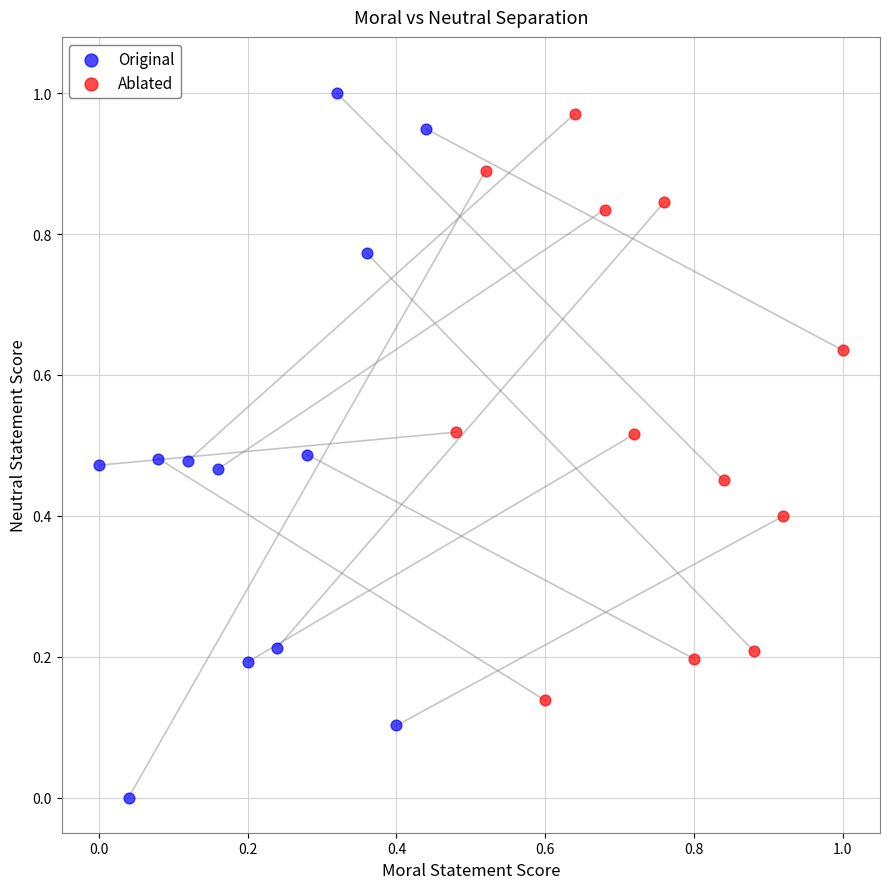

What are all the series names shown in the legend?

Original, Ablated